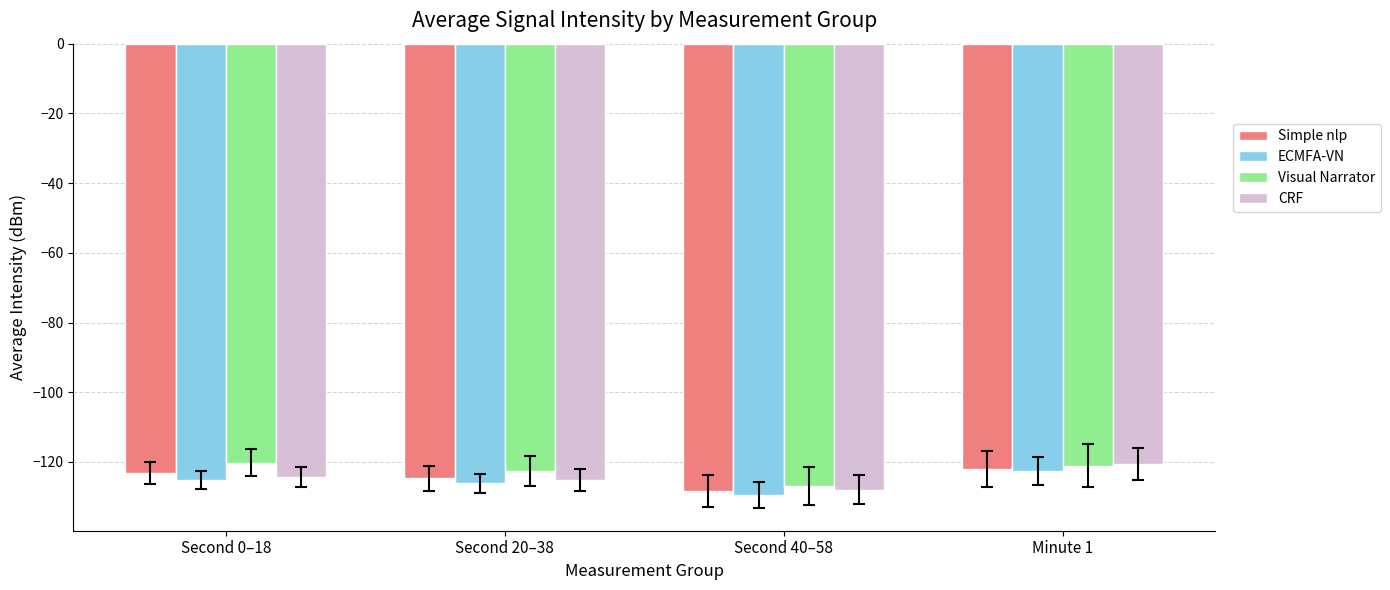

What is the difference between the second highest and minimum values in the Simple nlp series?

5.2